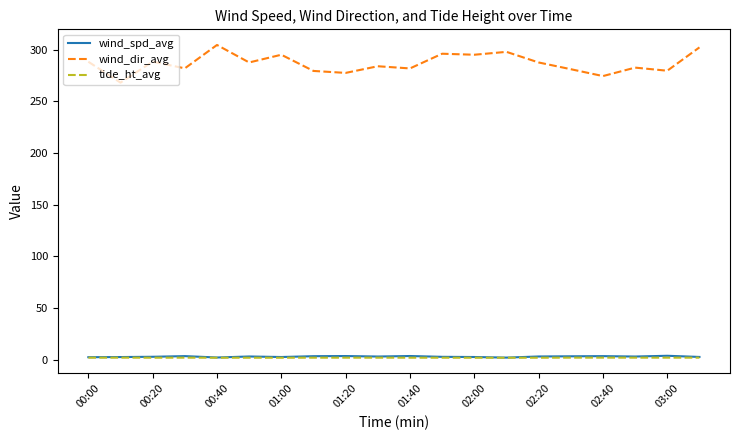

Which series has the widest spread of values?

wind_dir_avg